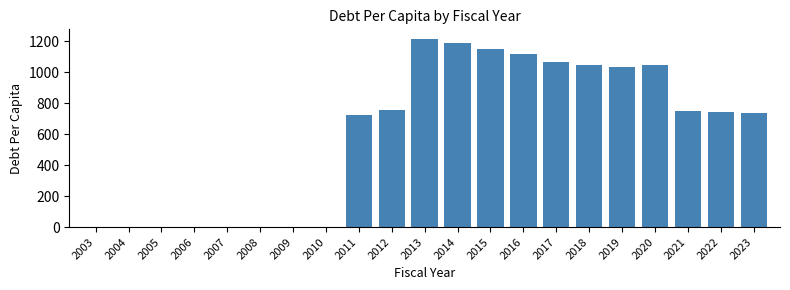

What is the change in value from 2020 to 2022?

-303.0